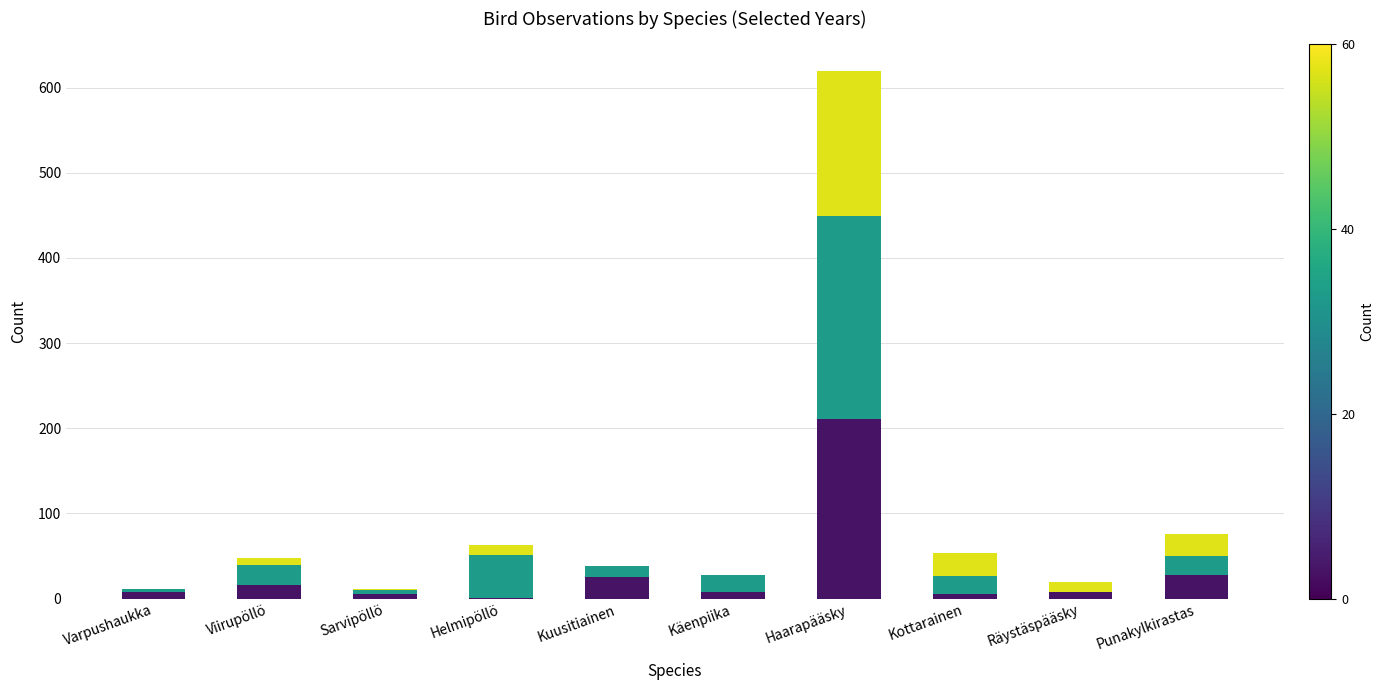

At which category is the sum across all series the highest?

Haarapääsky